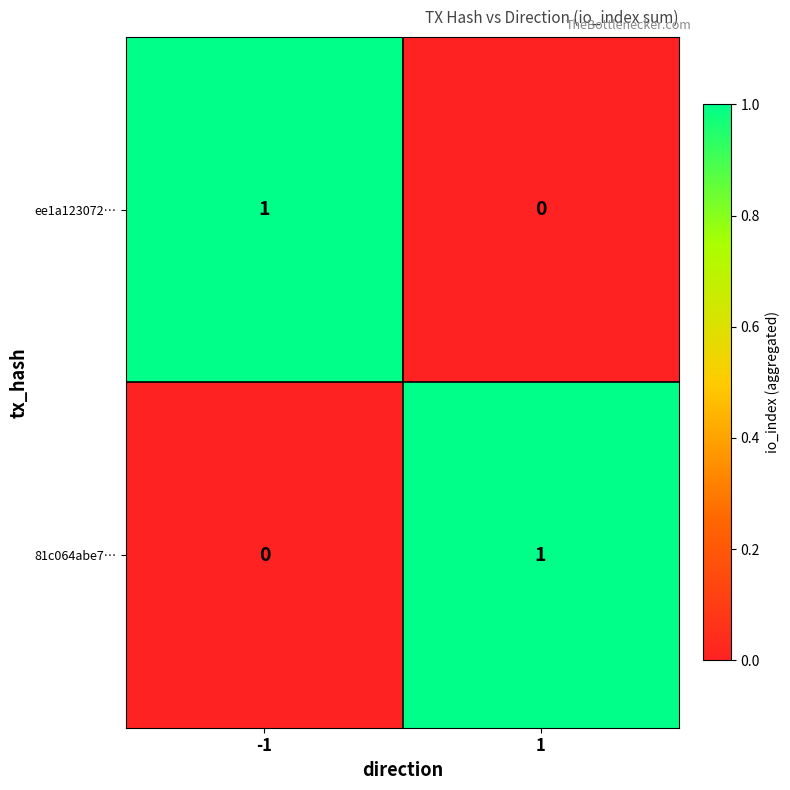

List the labels in order of 81c064abe7… value, smallest first.

-1, 1